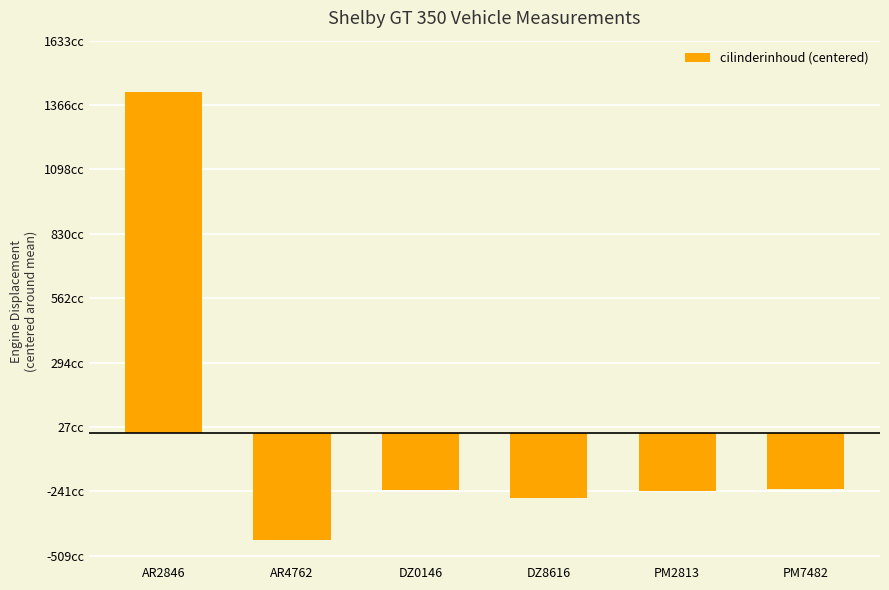

What is the label of the 2nd bar from the left?

AR4762